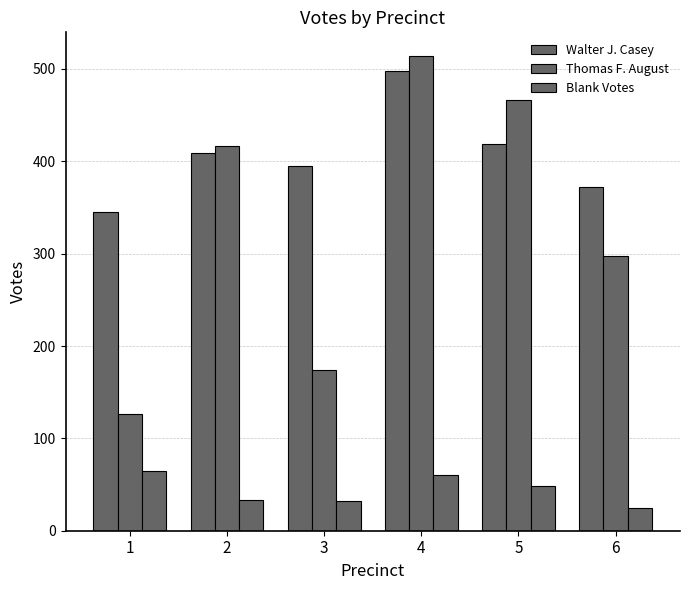

What is the difference between the maximum and minimum values in the Thomas F. August series?

388